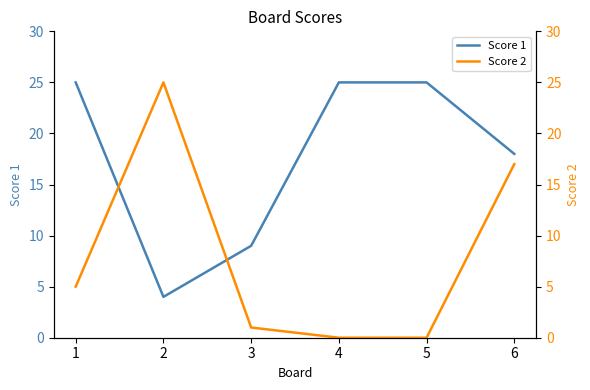

Is the value of Score 2 at 6 greater than the value of Score 1 at 5?

No